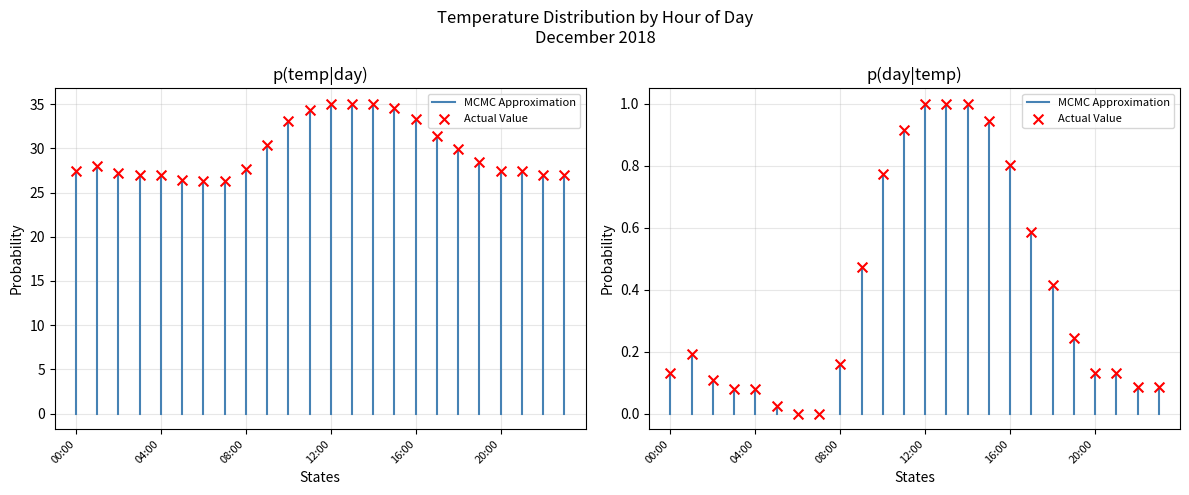

What is the change in value from 06:00 to 23:00?

+0.8